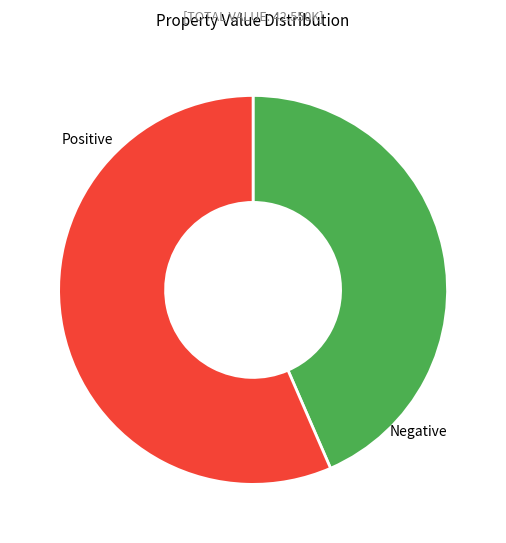

Is there any slice that represents more than half of the pie?

Yes